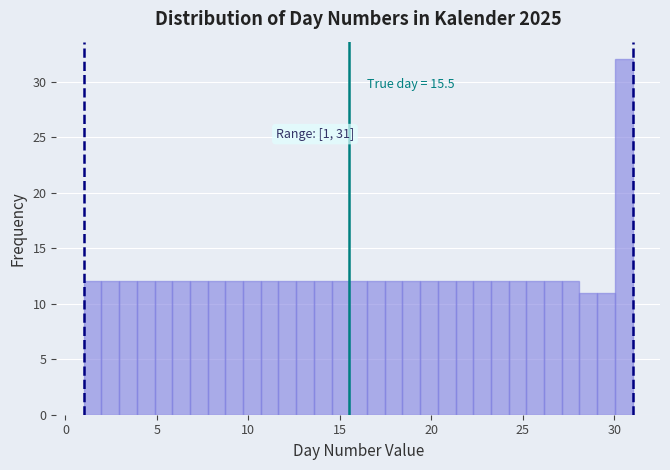

Around what value on the x-axis is the tallest bar? Give the approximate position of its centre, as read against the axis.

30.5